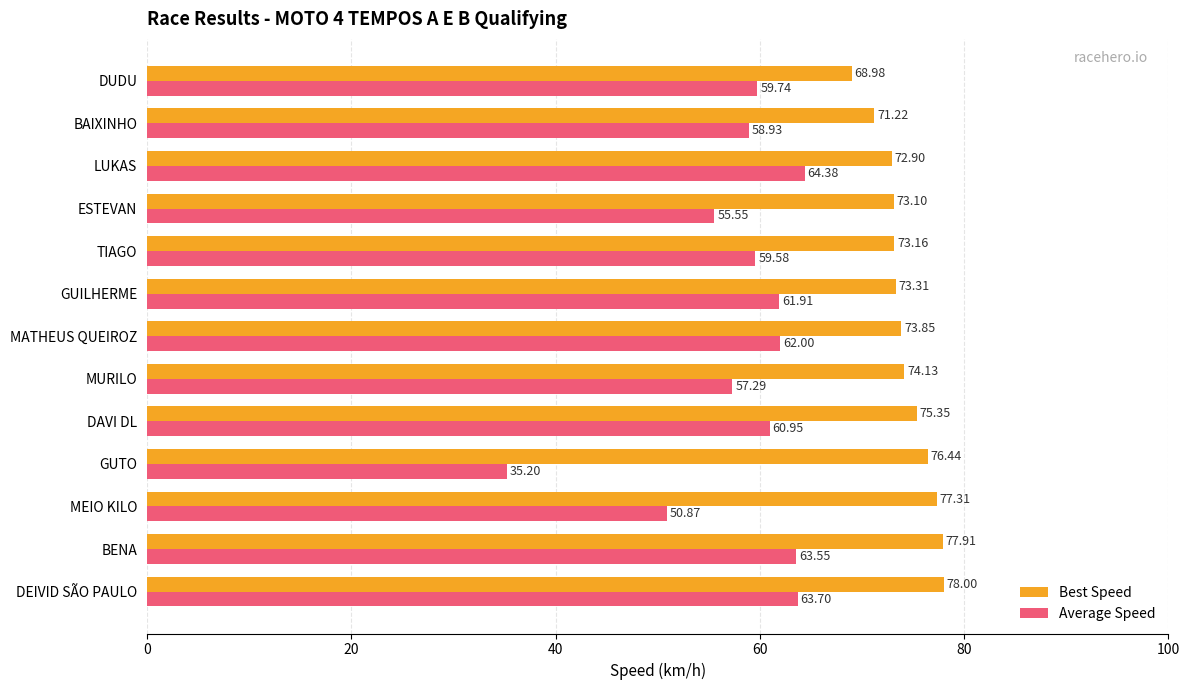

At which category is the sum across all series the highest?

DEIVID SÃO PAULO